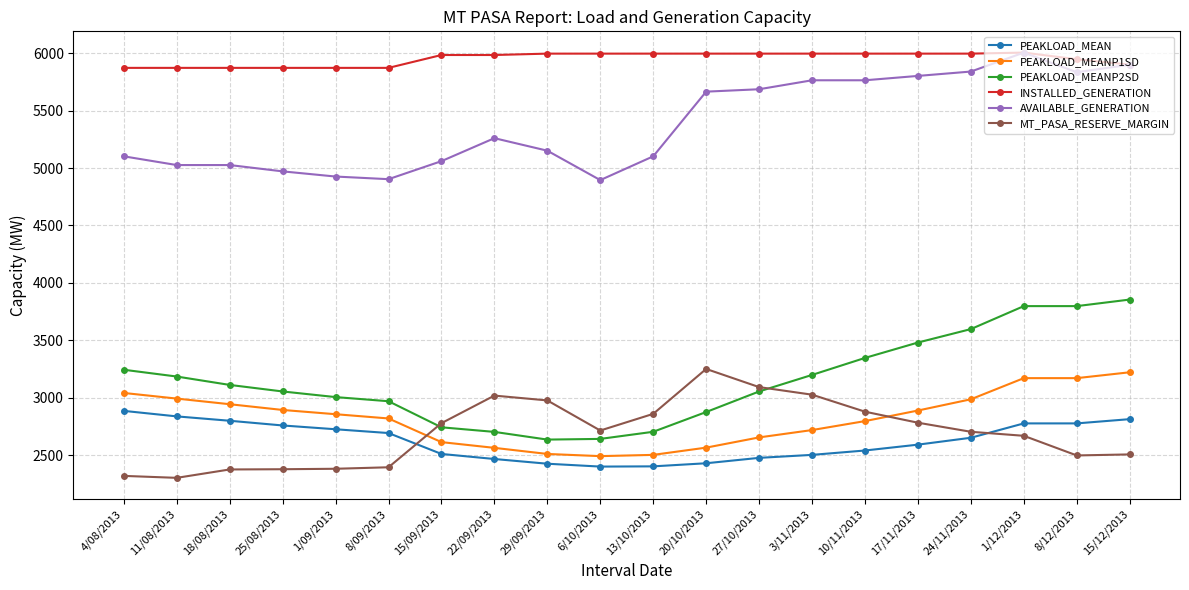

At how many categories does at least one series exceed 4612?

20